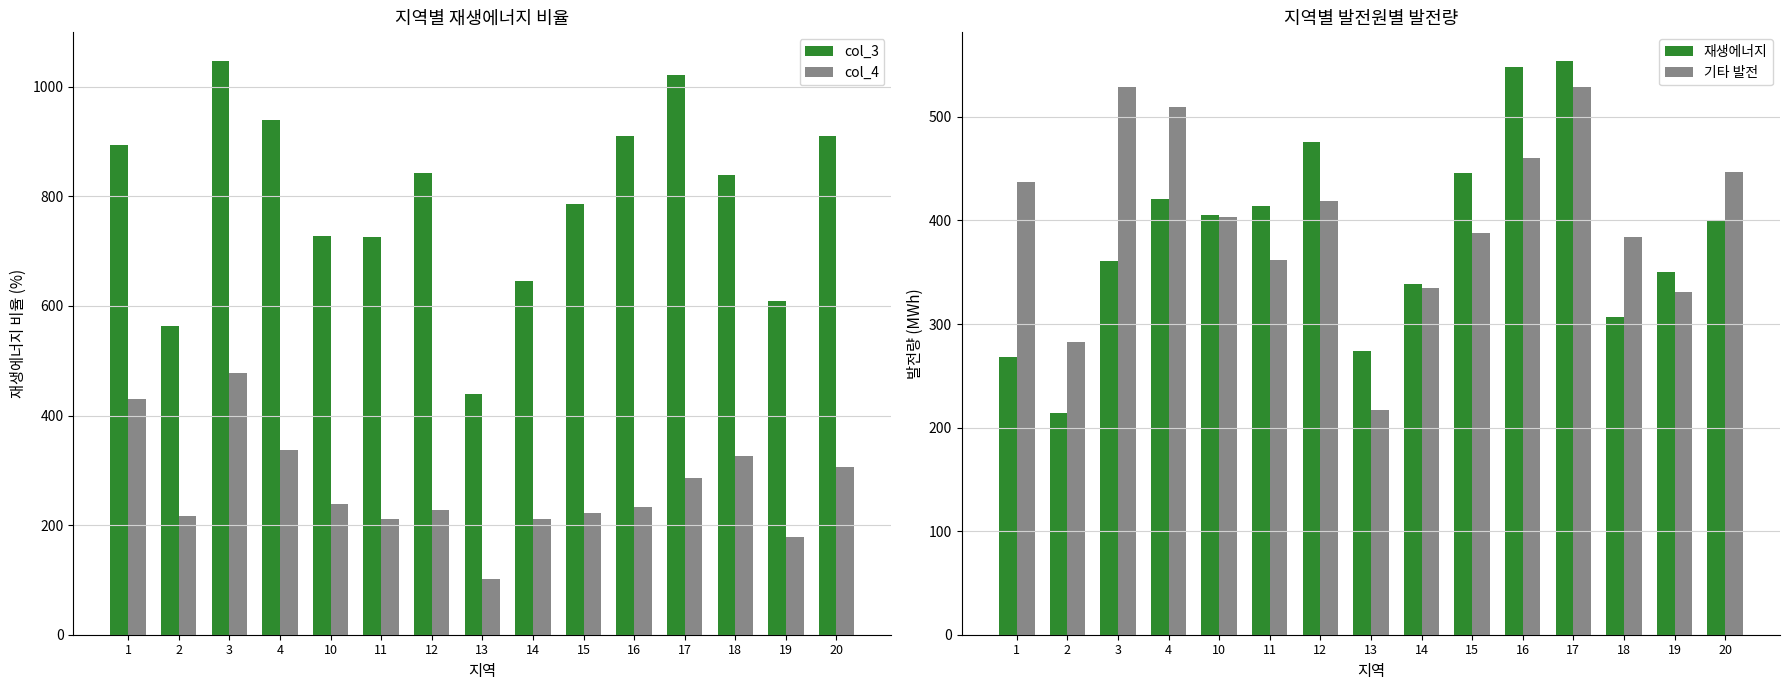

Reading left to right, what are all the values shown in this chart?

col_3: 893	564	1047	939	728	726	843	439	645	786	910	1022	839	609	911
col_4: 430	217	478	338	239	212	227	101	212	223	234	286	326	178	306
재생에너지: 268	214	361	421	405	414	476	274	339	446	548	554	307	350	400
기타 발전: 437	283	529	510	403	362	419	217	335	388	460	529	384	331	447